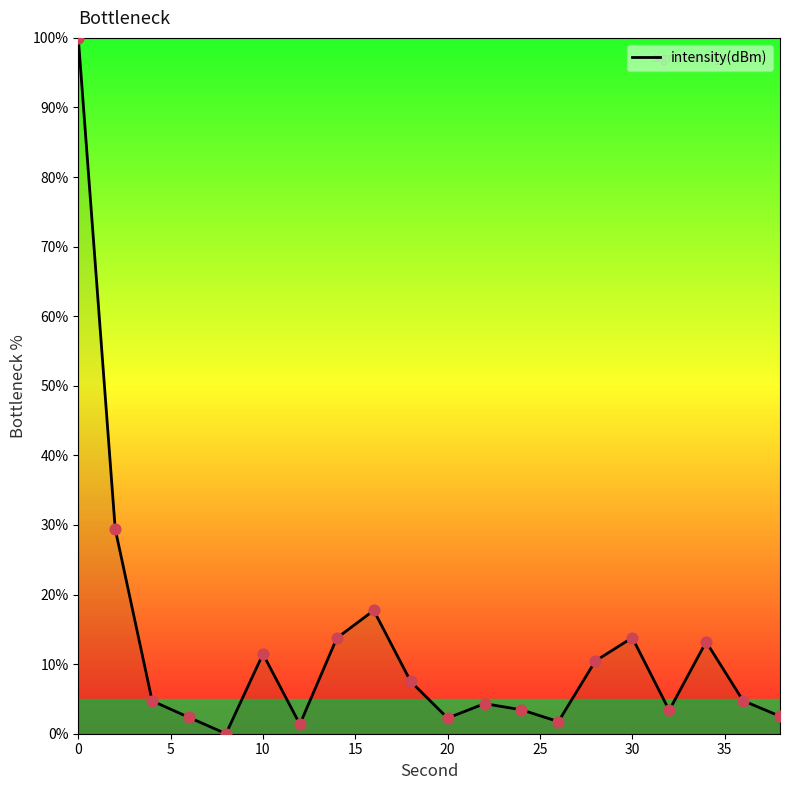

What is the difference between the maximum and minimum values?

100.0